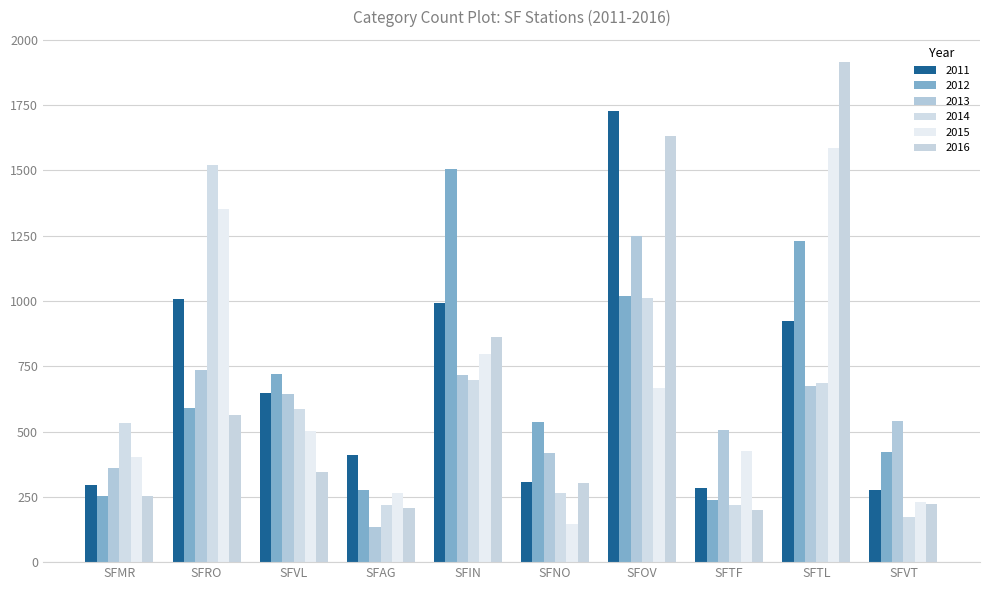

What is the sum of the 2016 values at SFVL and SFVT?

570